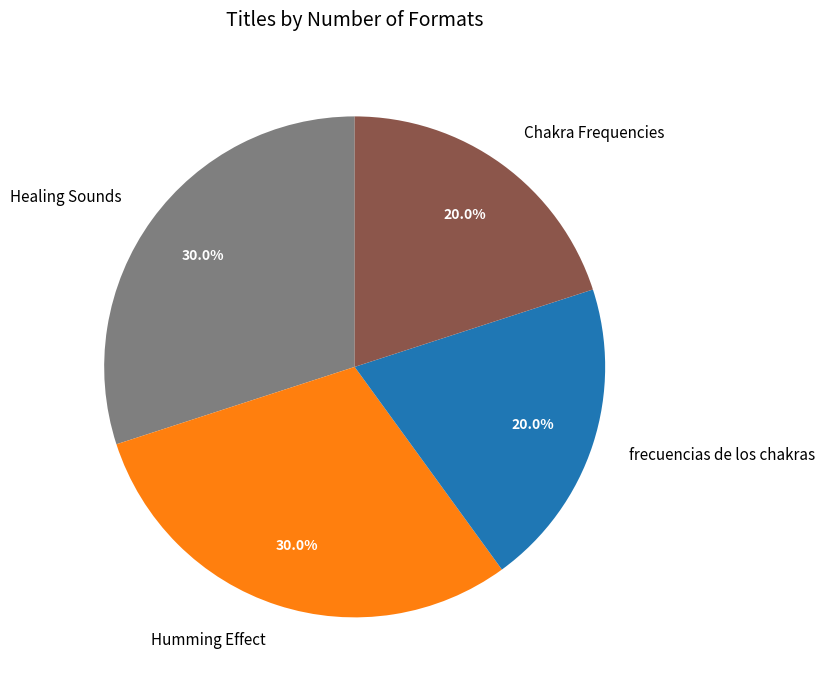

To the nearest percent, what is the difference between the Healing Sounds and Chakra Frequencies slice percentages?

10%